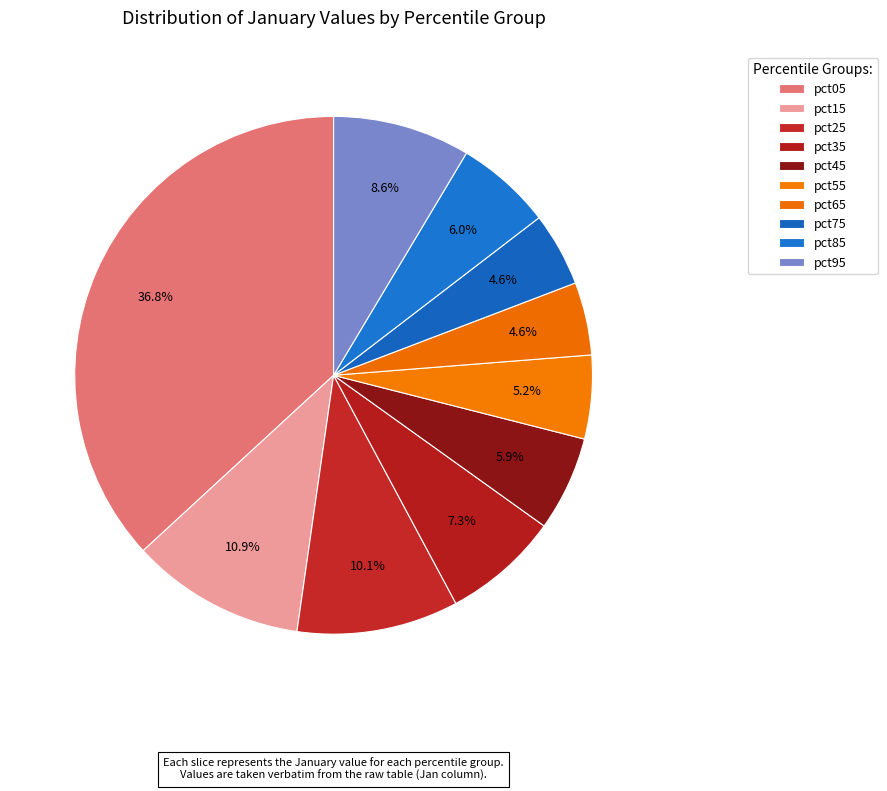

What percentage is the pct05 slice, to the nearest percent?

37%